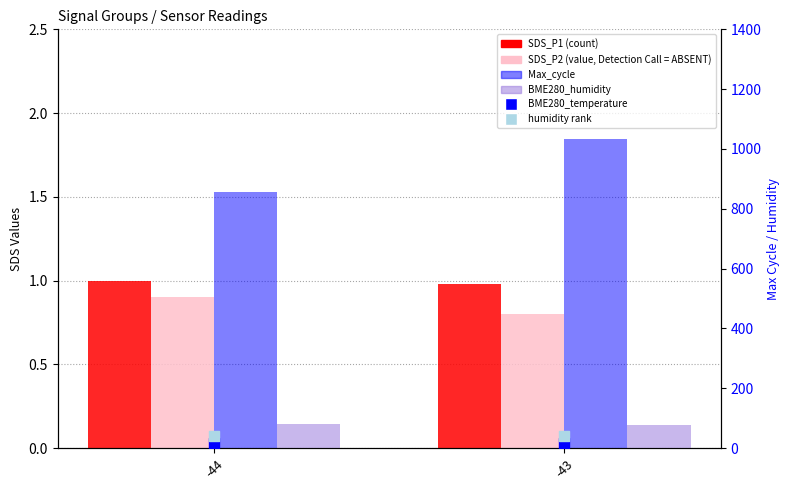

At how many categories does at least one series exceed 403?

2